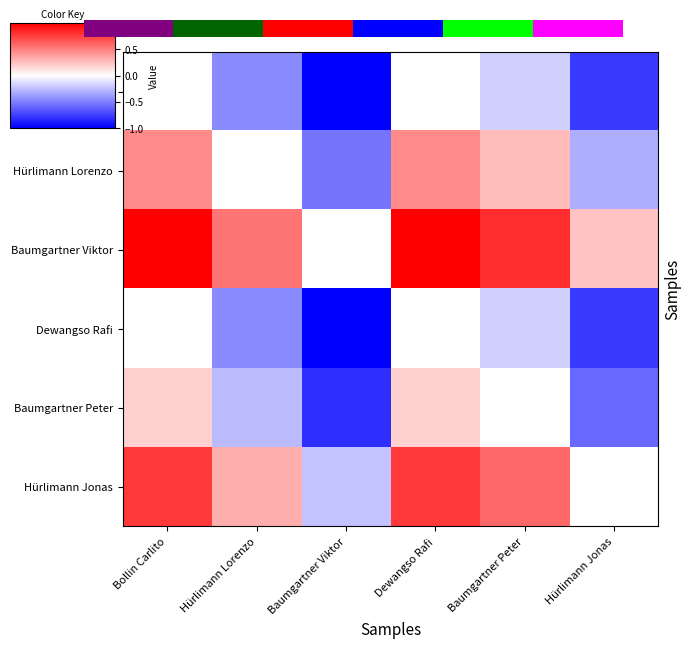

Which series has the largest total across all categories?

Baumgartner Viktor